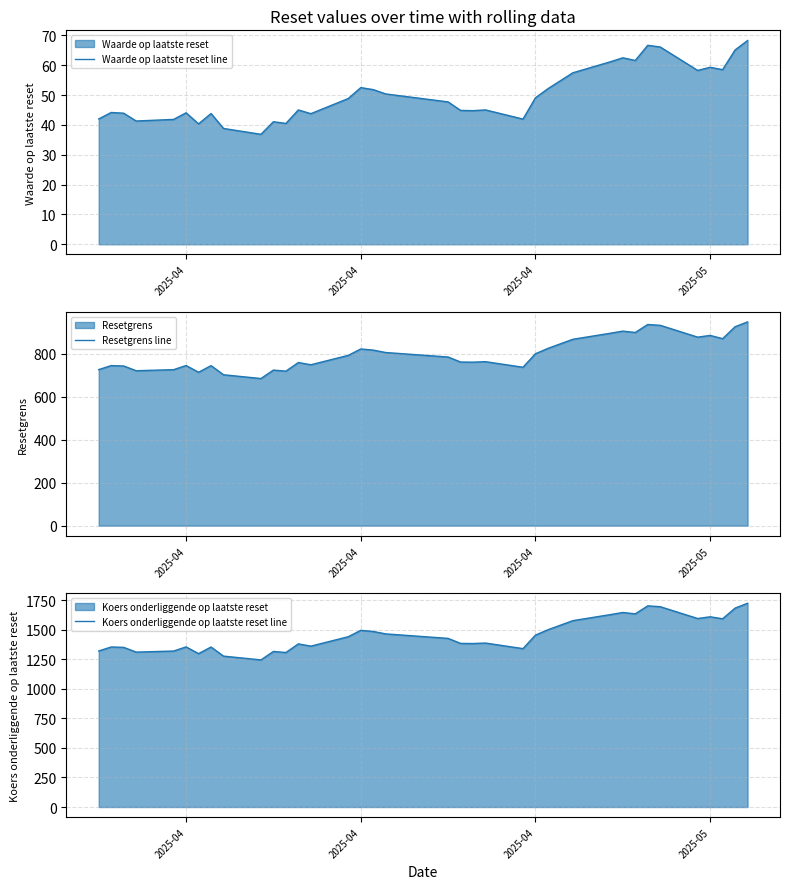

True or false: Resetgrens line and Waarde op laatste reset line intersect in this chart.

False